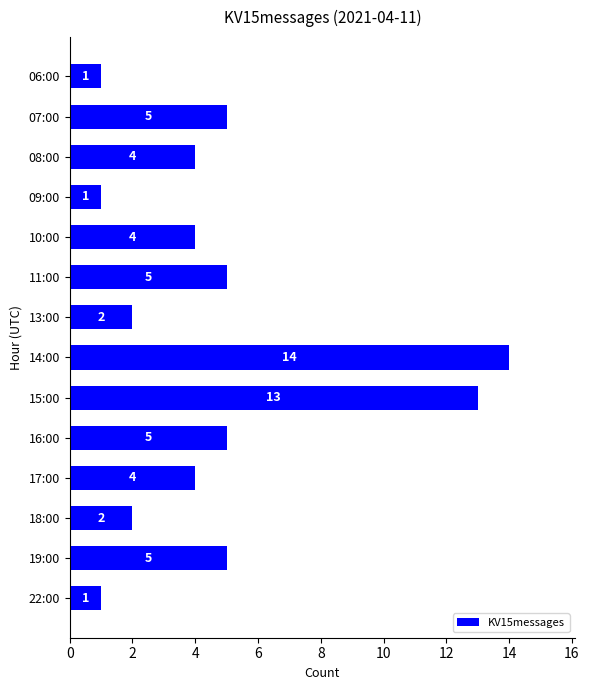

What is the difference between the maximum and minimum values?

13